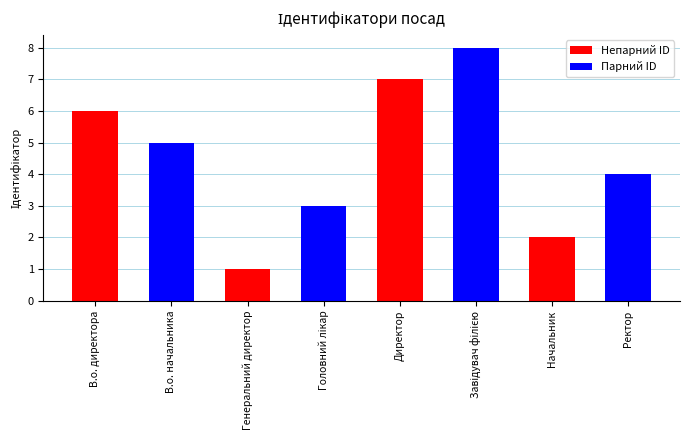

What is the difference between the maximum and minimum values?

7